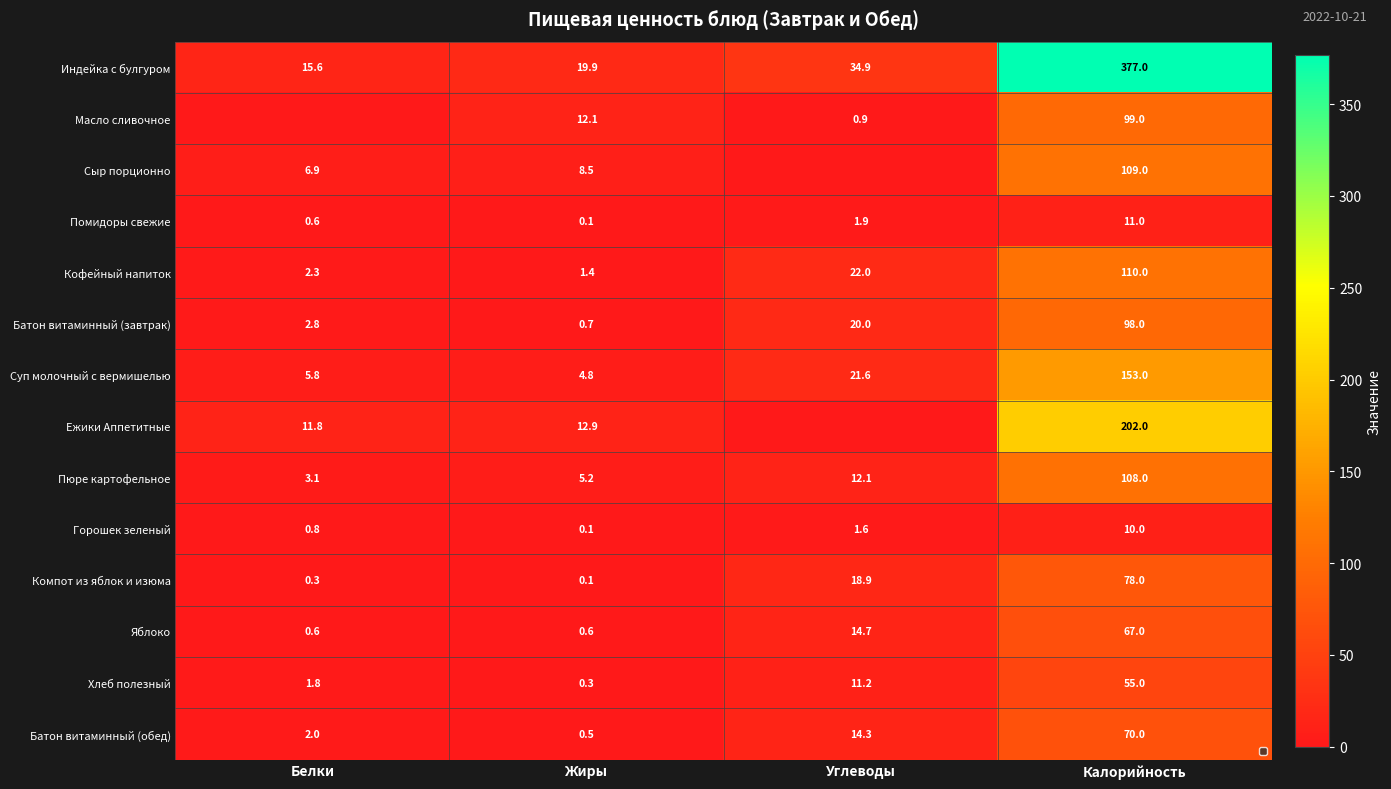

What is the sum of the Индейка с булгуром values at Белки and Калорийность?

392.6